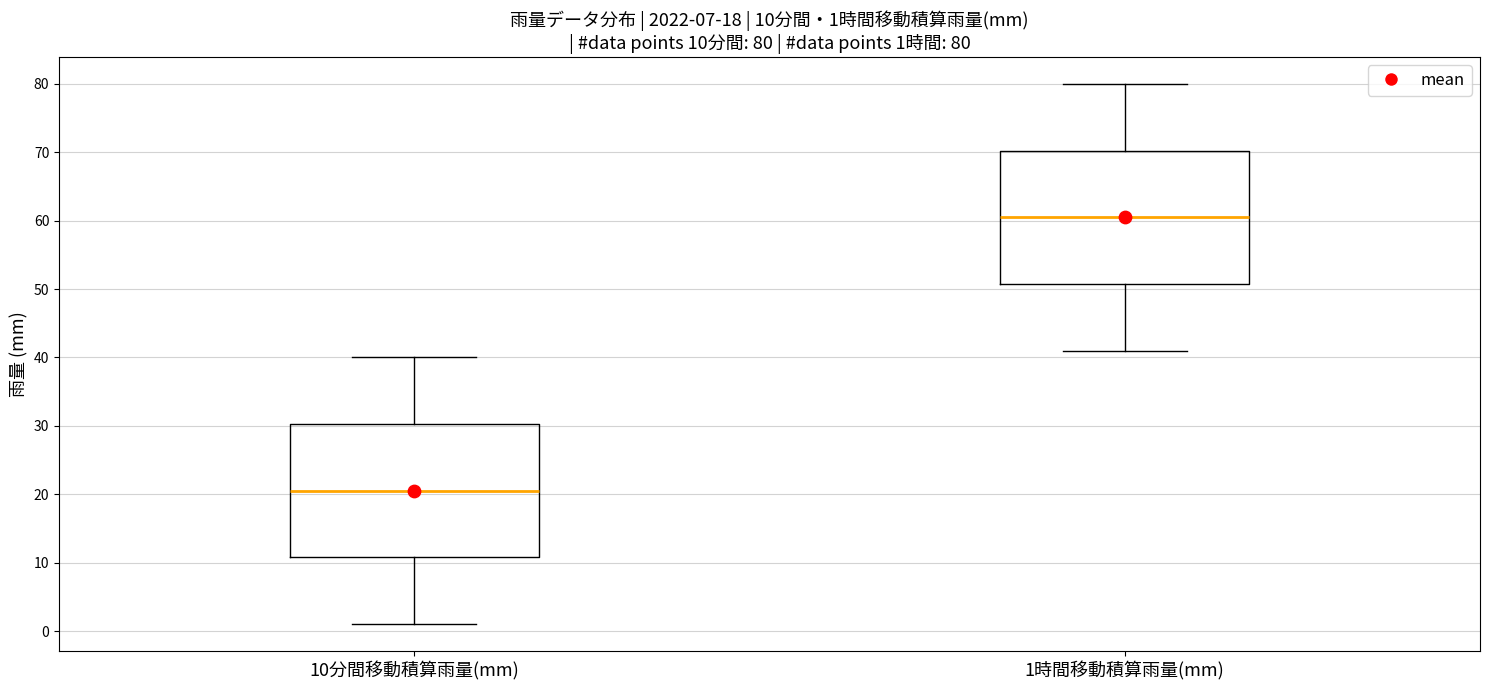

Which box has the highest median line?

1時間移動積算雨量(mm)